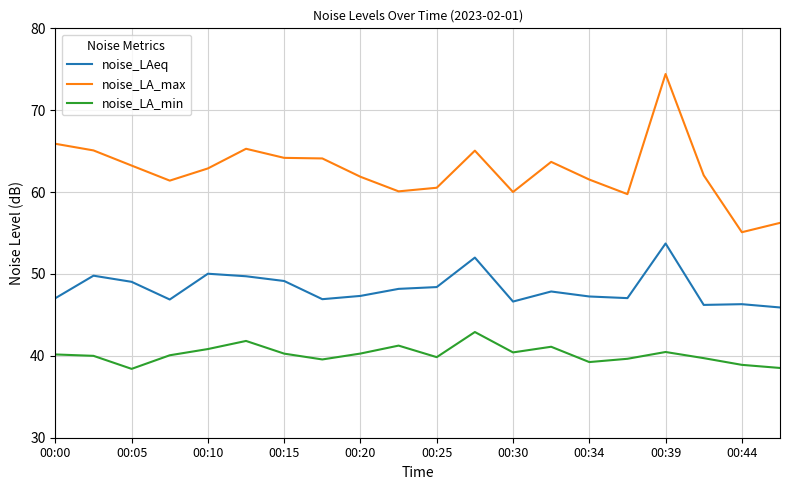

Which series has the largest total across all categories?

noise_LA_max